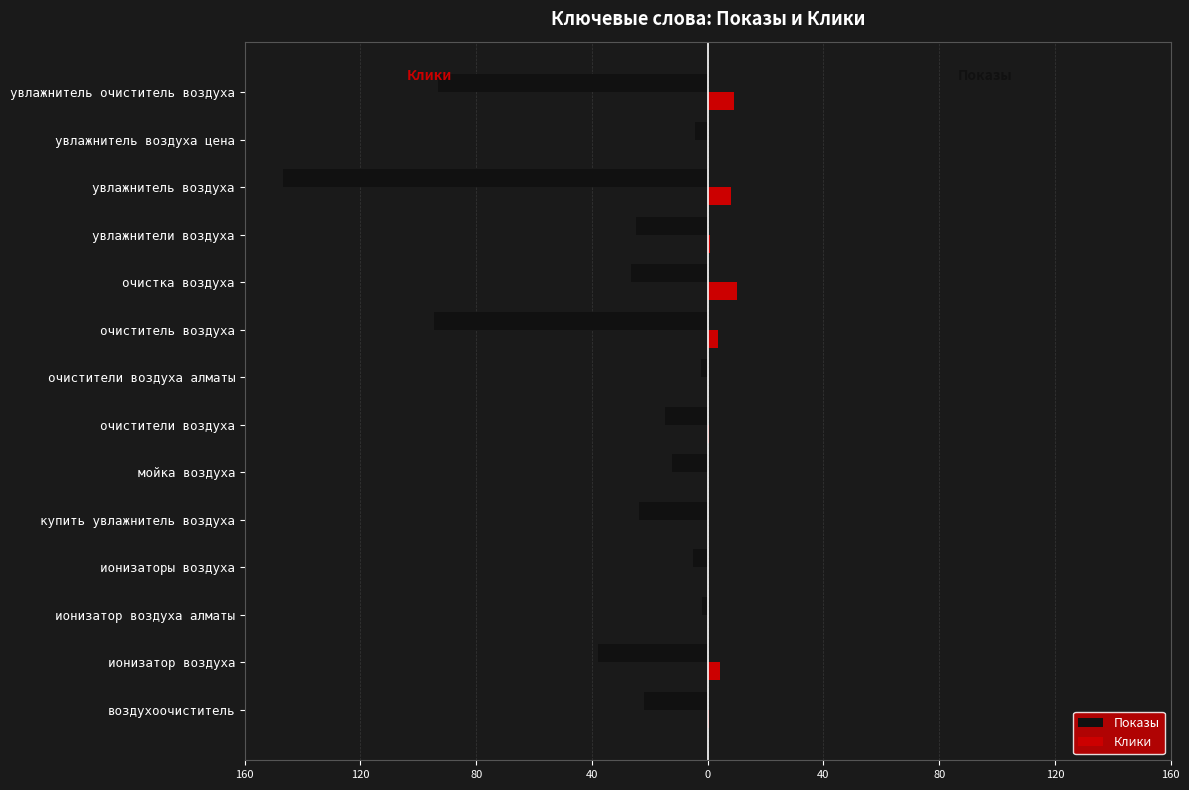

Reading right to left, transcribe all the data shown in this chart.

Показы: -93.2	-4.2	-146.7	-24.6	-26.5	-94.7	-2.3	-14.7	-12.3	-23.8	-5.1	-1.9	-37.8	-22.1
Клики: 8.9	0.1	8.1	0.8	10.1	3.4	0.1	0.3	0.1	0.2	0.0	0.0	4.1	0.5